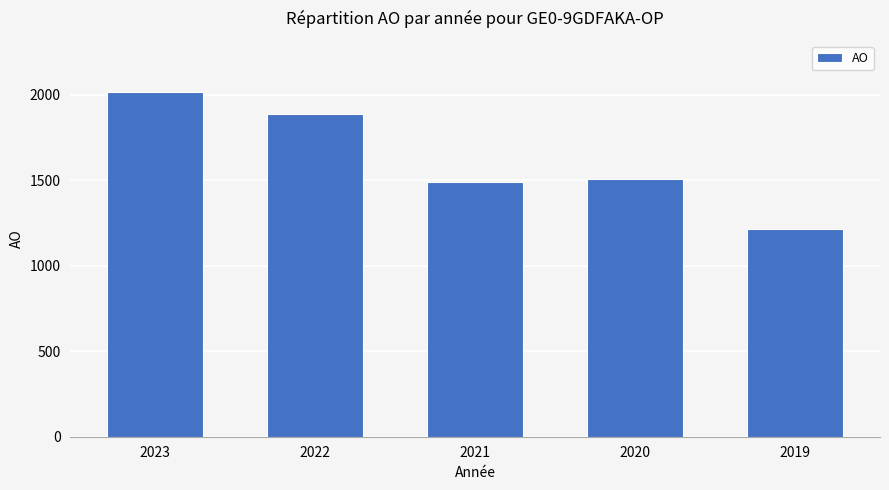

What is the smallest value displayed?

1215